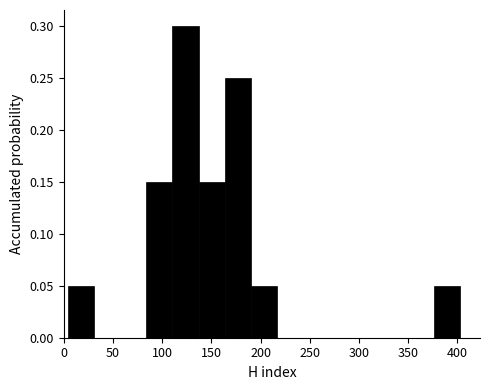

Reading left to right, list every bar in this chart as the range it spans on the x-axis followed by its height. Neither the bar edges nor the heights are printed on the chart, so give them approximately, as read against the axes.

5 to 30: 0.05
30 to 55: 0
55 to 85: 0
85 to 110: 0.15
110 to 135: 0.30
135 to 165: 0.15
165 to 190: 0.25
190 to 215: 0.05
215 to 245: 0
245 to 270: 0
270 to 295: 0
295 to 325: 0
325 to 350: 0
350 to 375: 0
375 to 405: 0.05